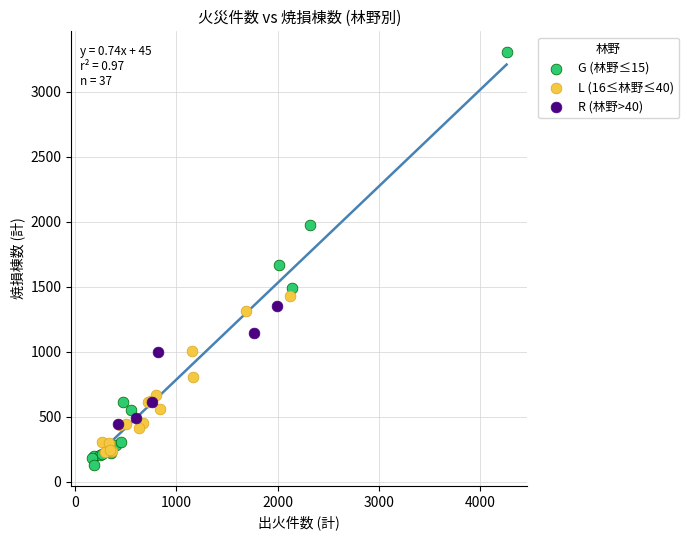

What are all the series names shown in the legend?

G (林野≤15), L (16≤林野≤40), R (林野>40)